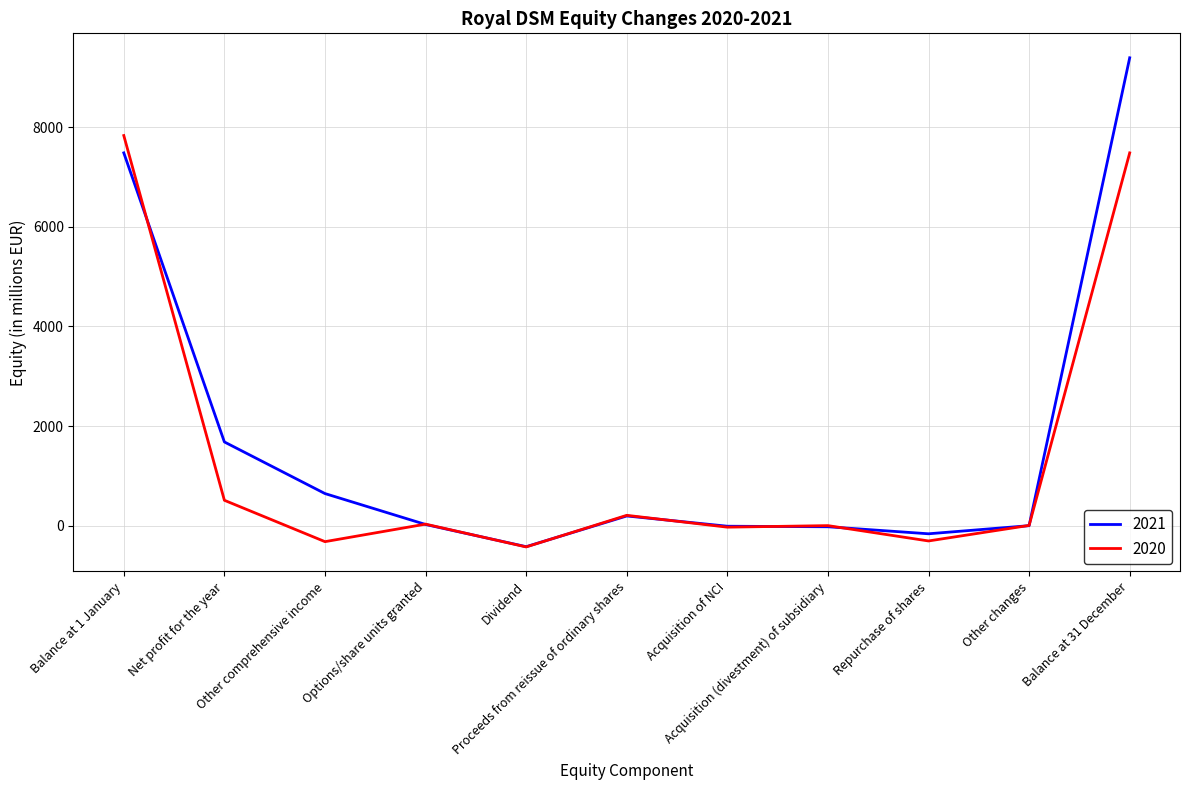

What is the greatest value displayed?

9397